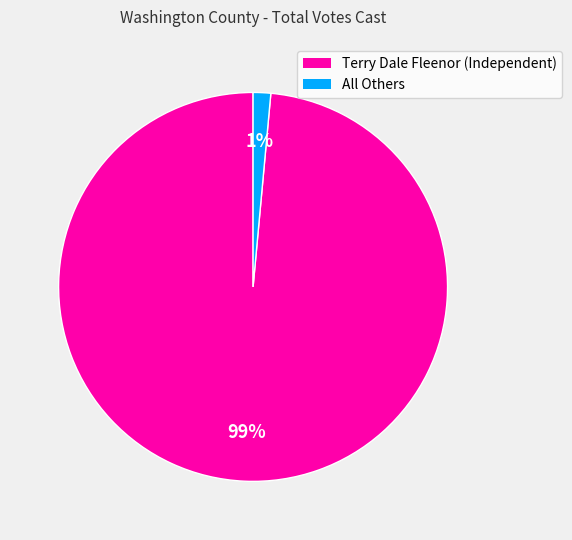

What percentage is the Terry Dale Fleenor (Independent) slice, to the nearest percent?

99%